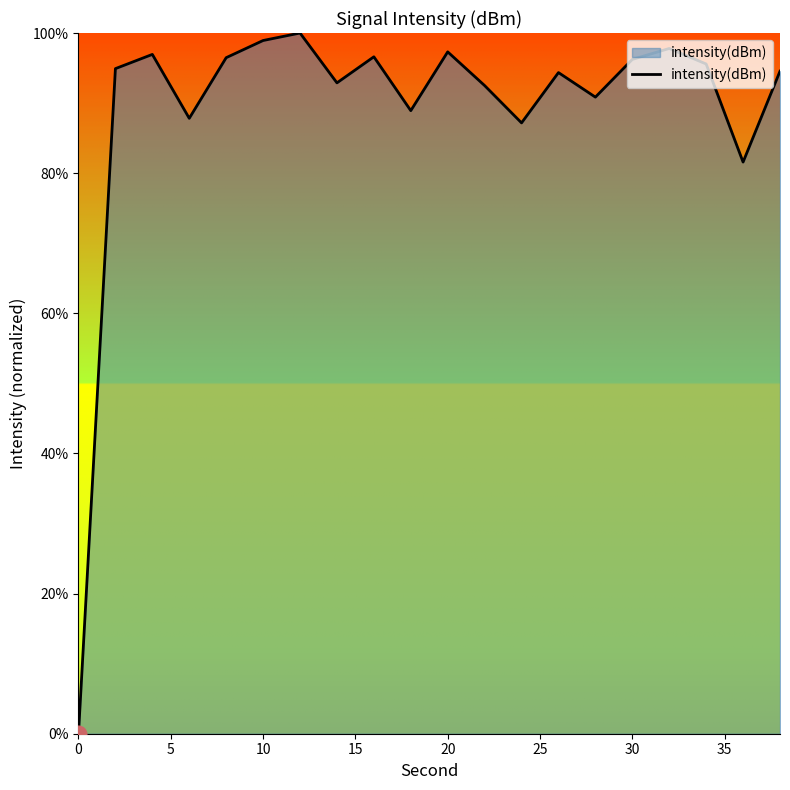

Does the chart display data point markers on the line(s)?

No